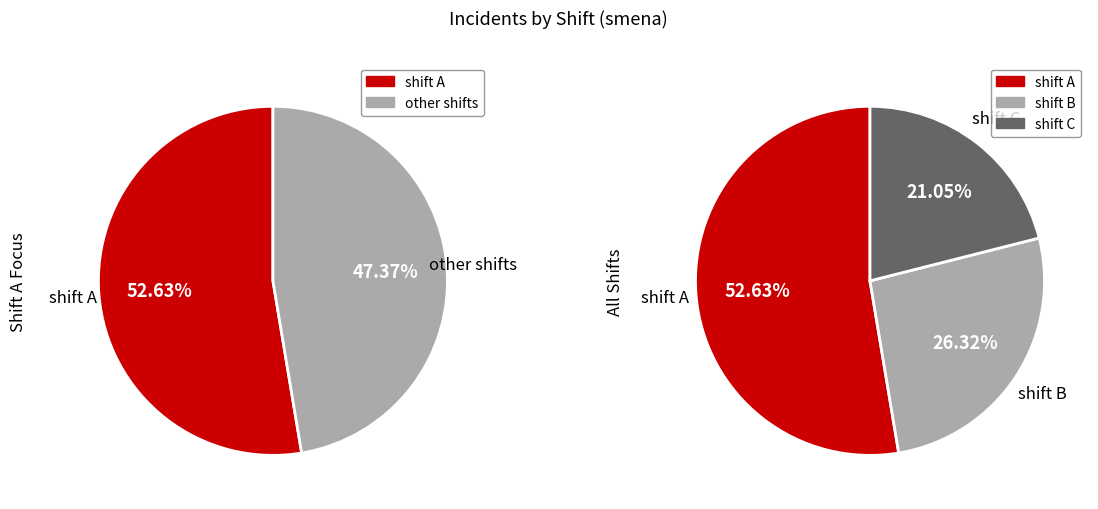

True or false: A accounts for 53% of the total.

True